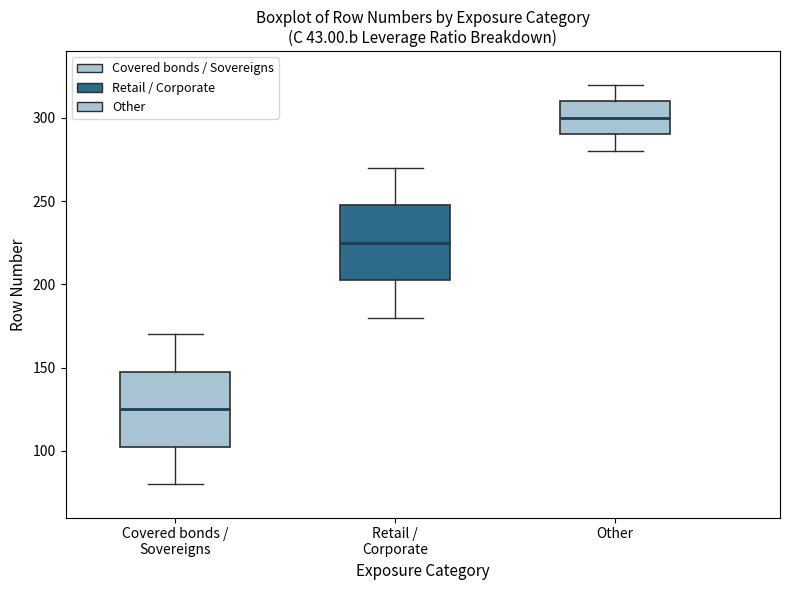

Where does the median line of the box for Other sit on the y-axis? The values are not printed on the chart, so give them approximately, as read against the axis.

300